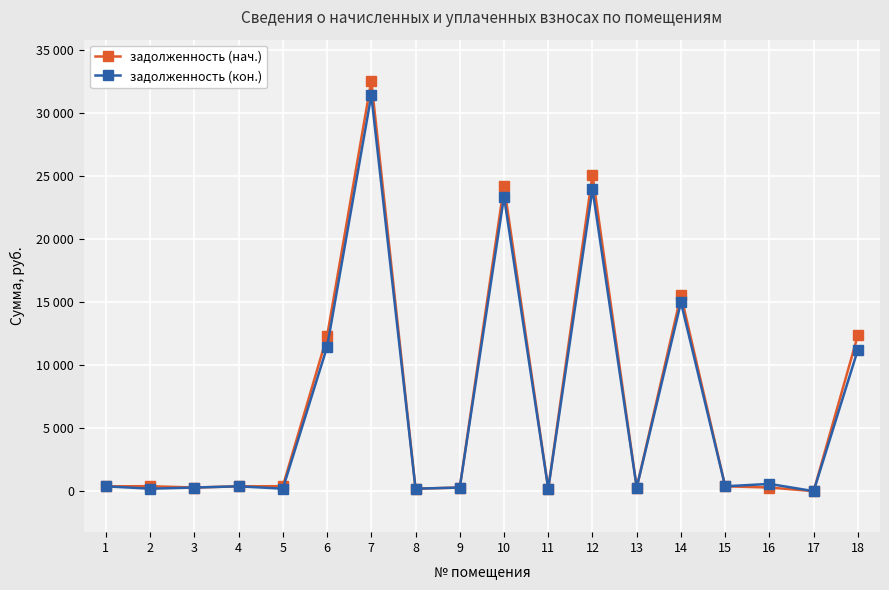

Does the chart have visible grid lines?

Yes